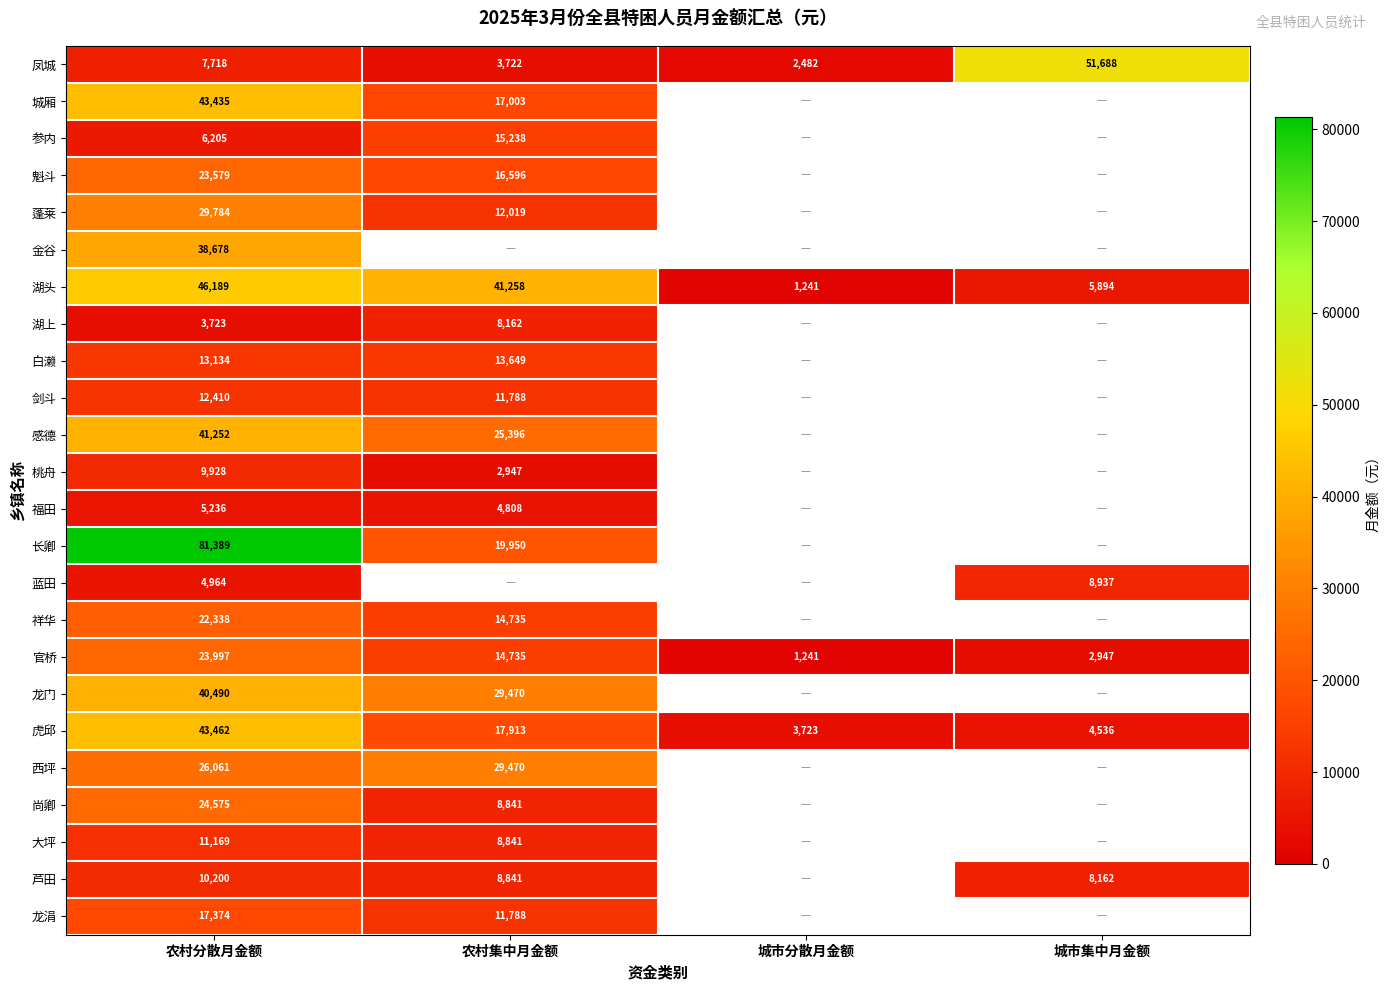

At which label does 湖头 reach its minimum?

城市分散月金额